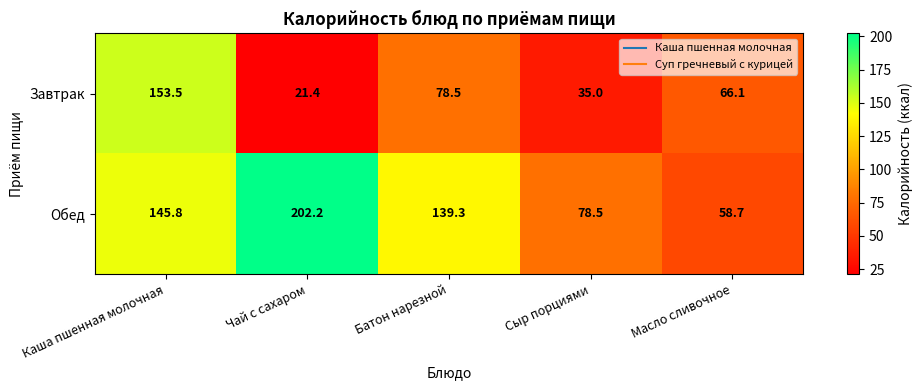

Which label corresponds to the smallest value in the chart?

Чай с сахаром